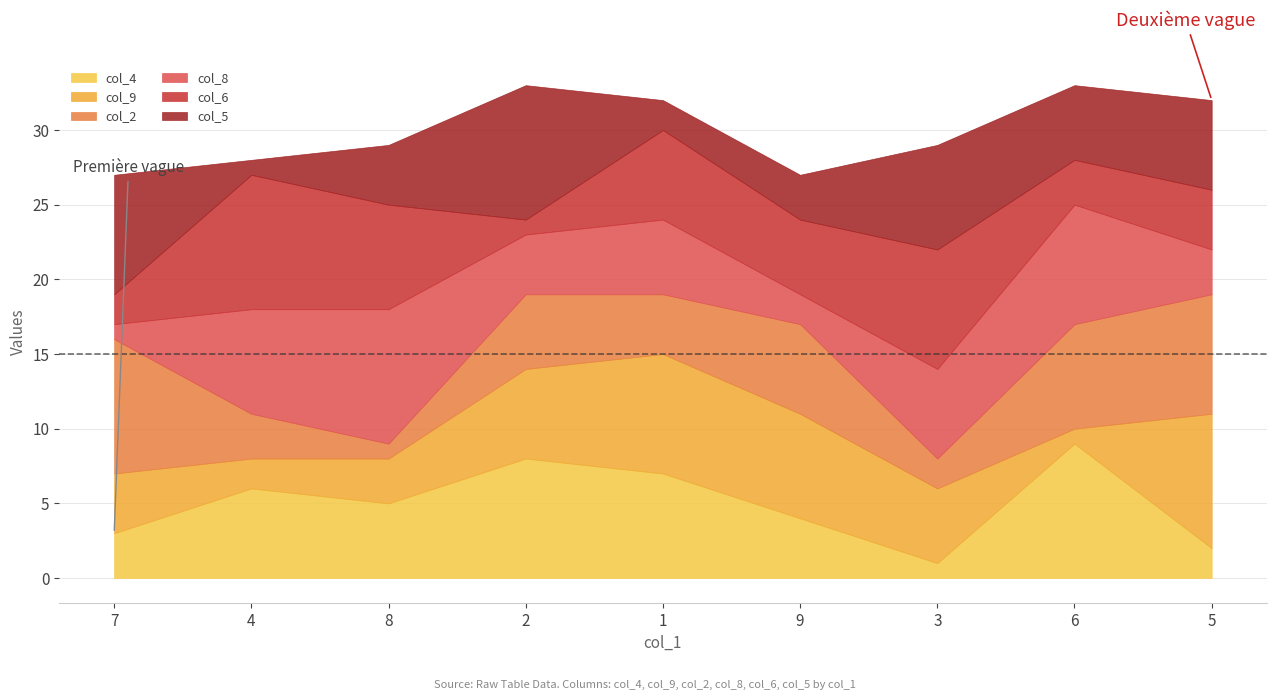

Reading left to right, transcribe all the data shown in this chart.

col_4: 7=3	4=6	8=5	2=8	1=7	9=4	3=1	6=9	5=2
col_9: 7=4	4=2	8=3	2=6	1=8	9=7	3=5	6=1	5=9
col_2: 7=9	4=3	8=1	2=5	1=4	9=6	3=2	6=7	5=8
col_8: 7=1	4=7	8=9	2=4	1=5	9=2	3=6	6=8	5=3
col_6: 7=2	4=9	8=7	2=1	1=6	9=5	3=8	6=3	5=4
col_5: 7=8	4=1	8=4	2=9	1=2	9=3	3=7	6=5	5=6